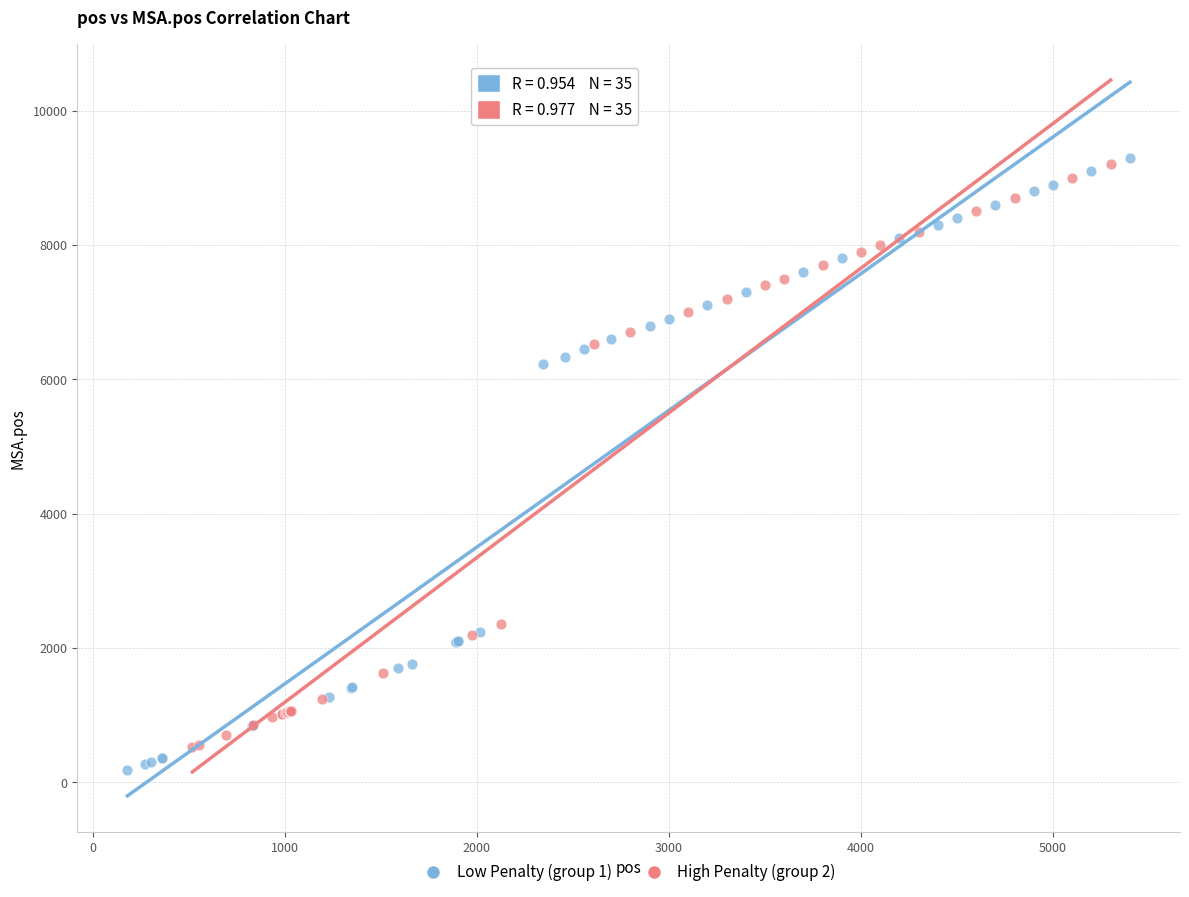

What are all the series names shown in the legend?

Low Penalty (group 1), High Penalty (group 2)